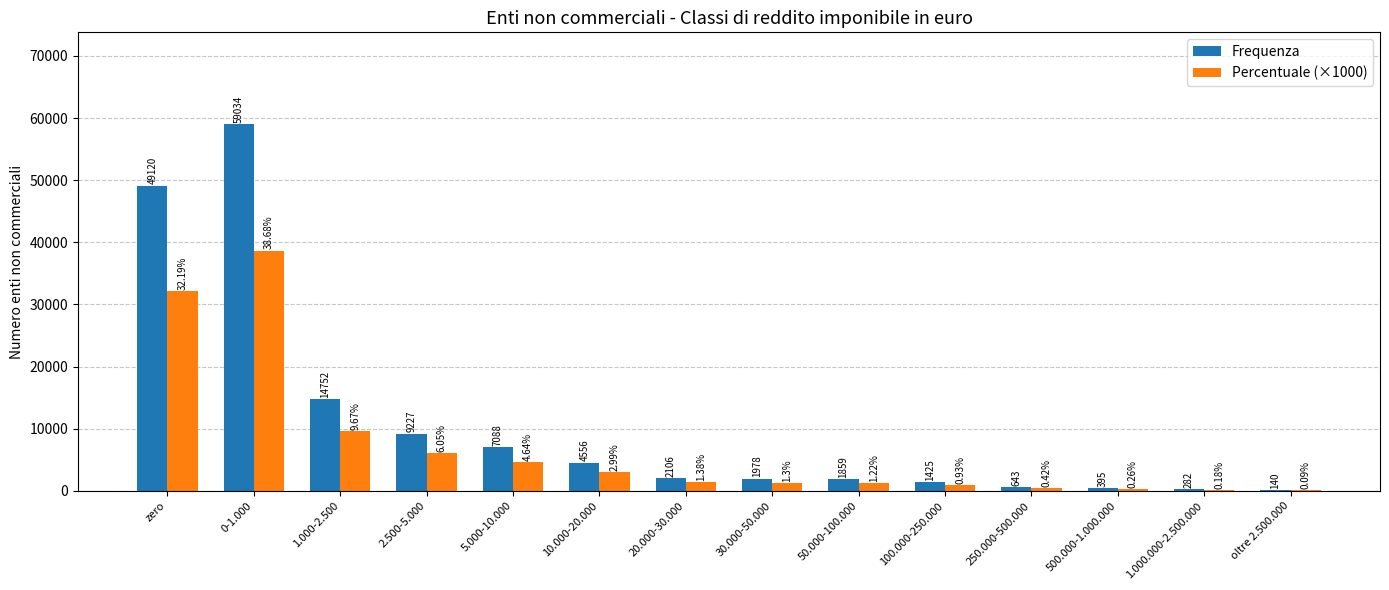

How many data points does each series have?

14